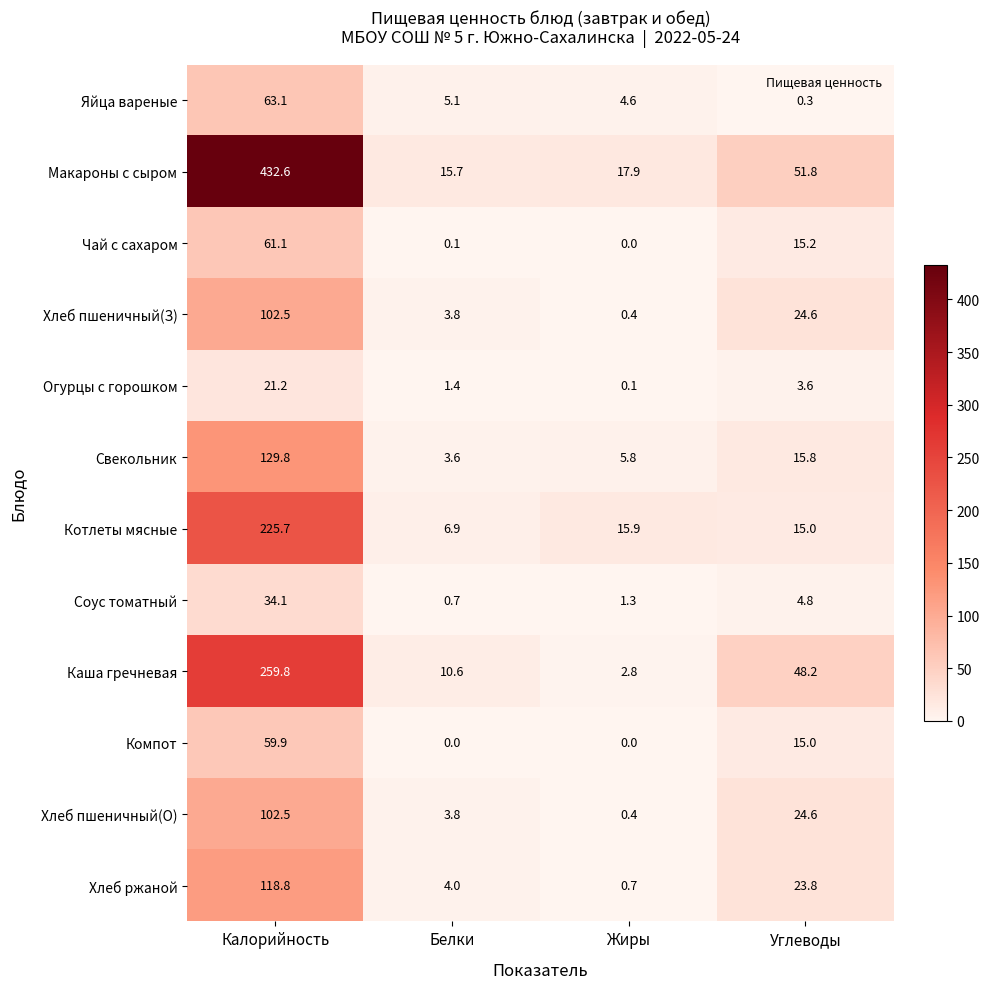

Which category has the lowest value in the Каша гречневая series?

Жиры